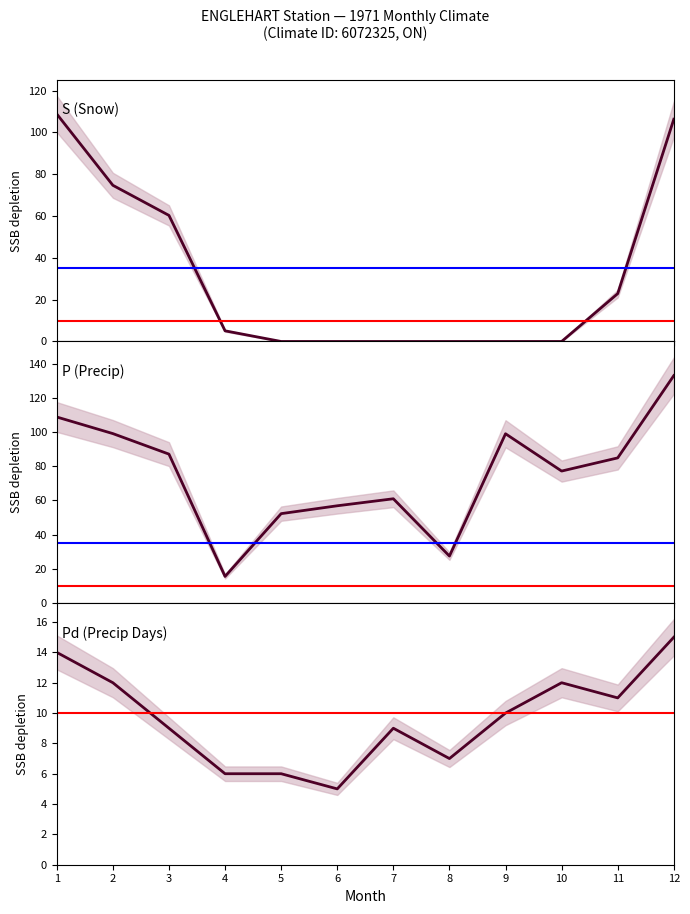

At which label does Pd (Precip Days) reach its peak?

12